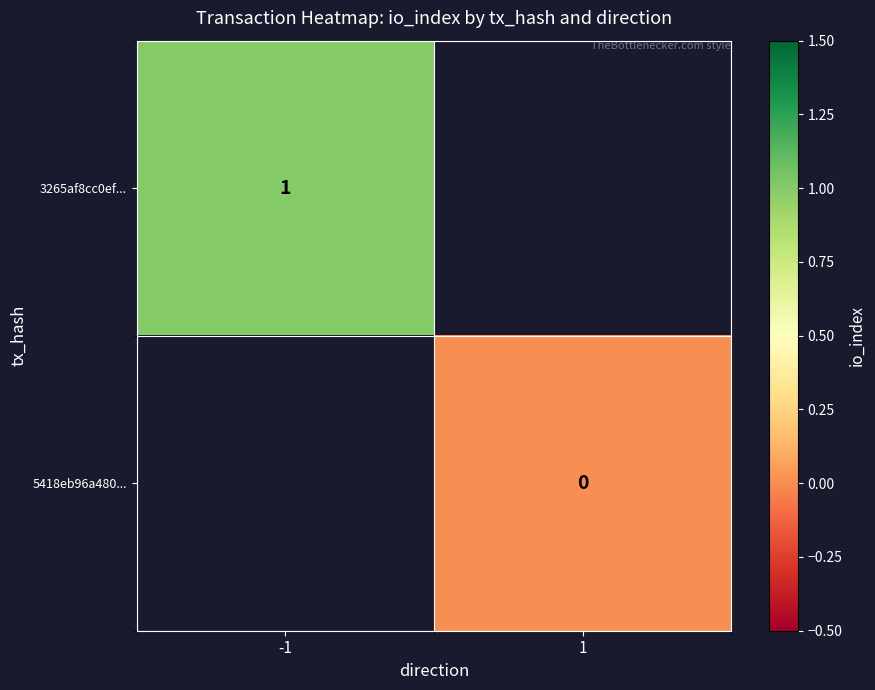

The value of 3265af8cc0ef... at -1 is 1. True or false?

True